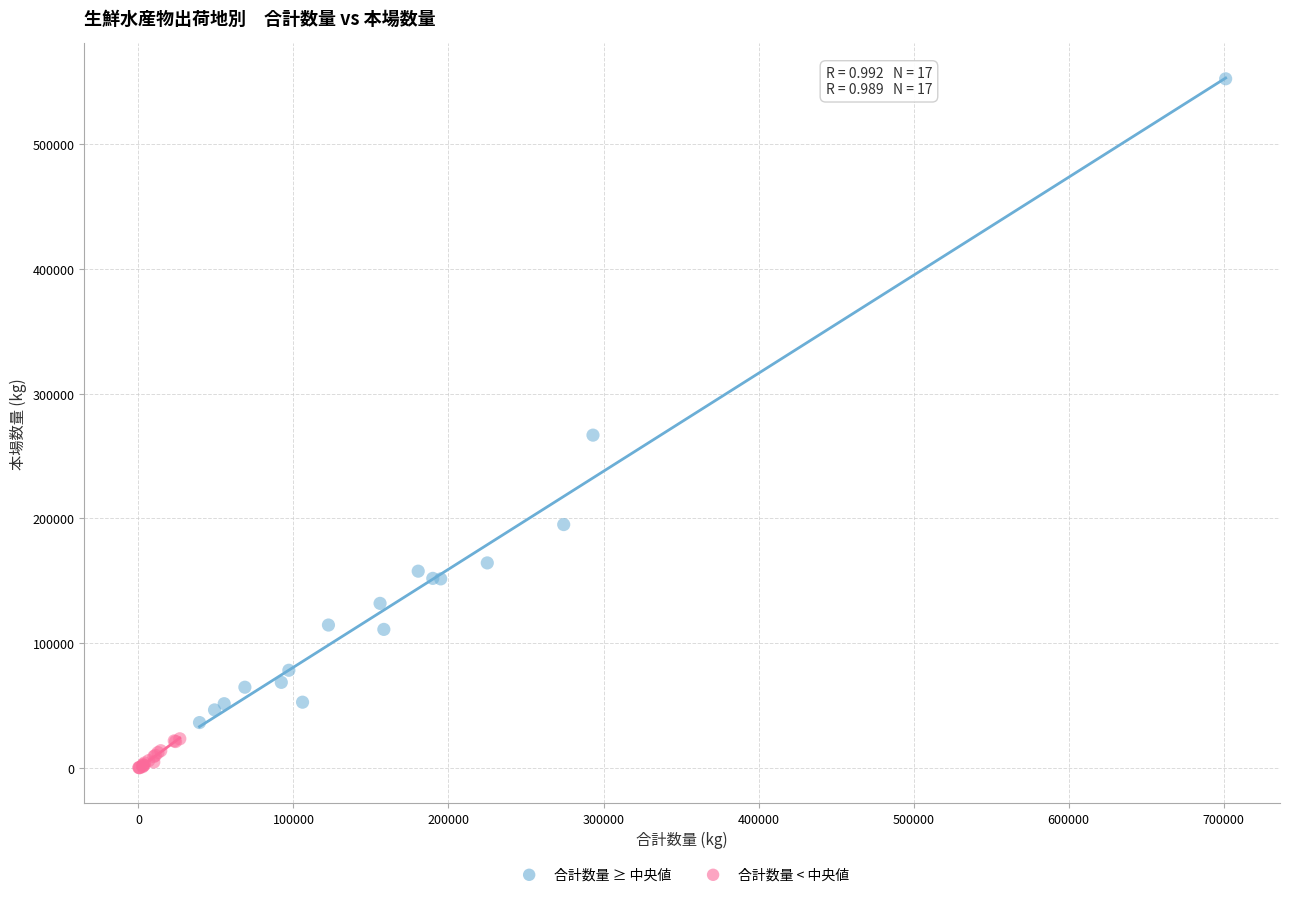

Which series contains the highest Y value?

合計数量 ≥ 中央値